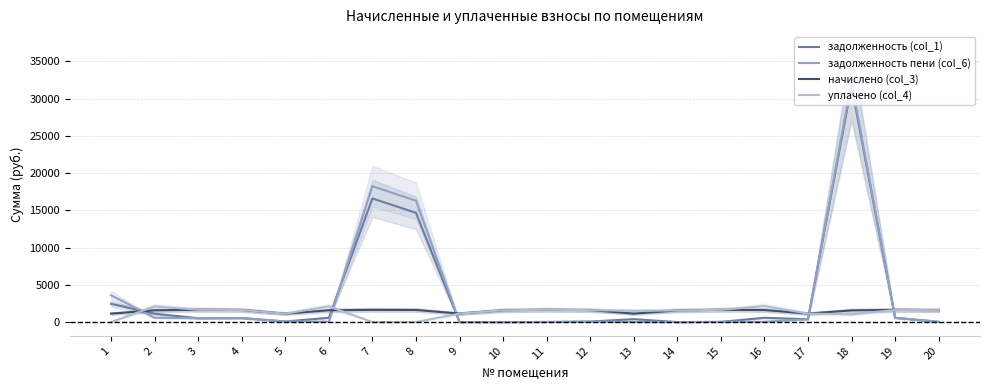

How many values in the задолженность пени (col_6) series are below 79?

10